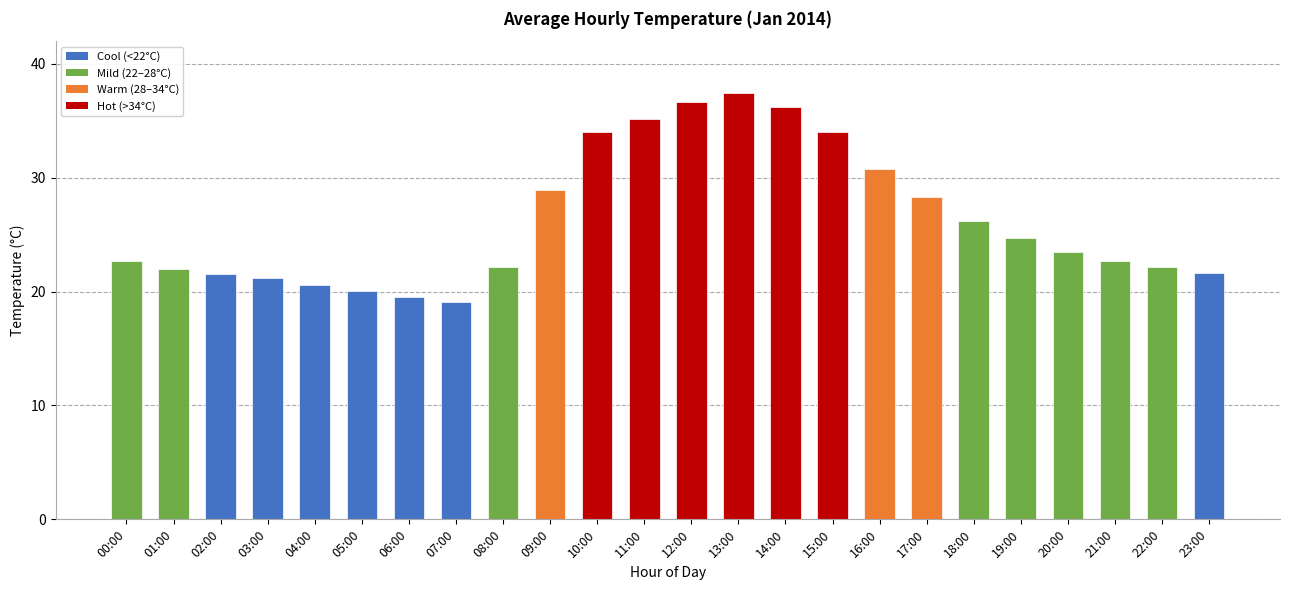

At which label does the data first exceed 23?

09:00